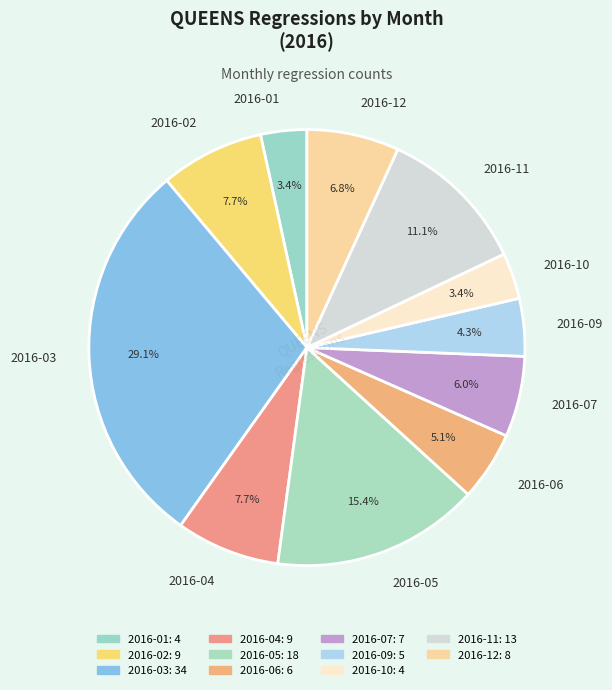

To the nearest percent, what is the difference between the 2016-11 and 2016-12 slice percentages?

4%